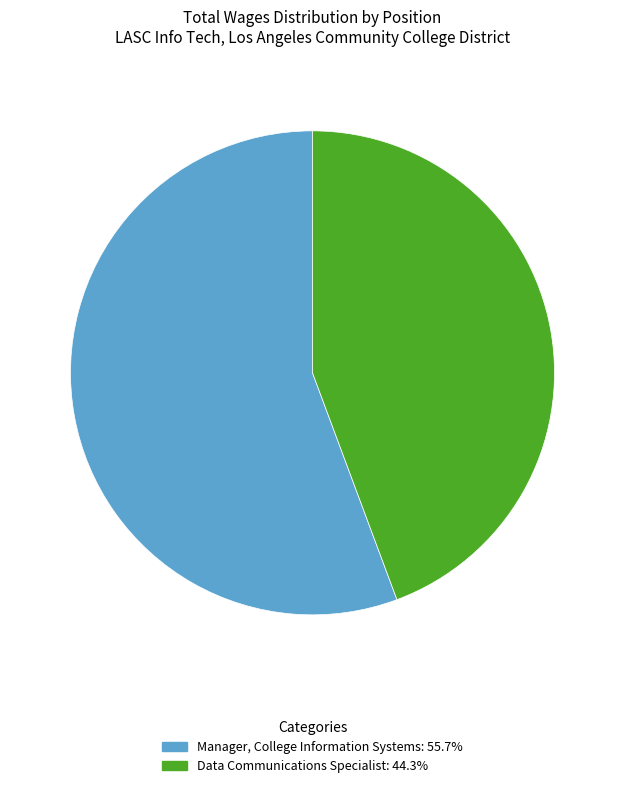

Is Data Communications Specialist the majority of the pie?

No